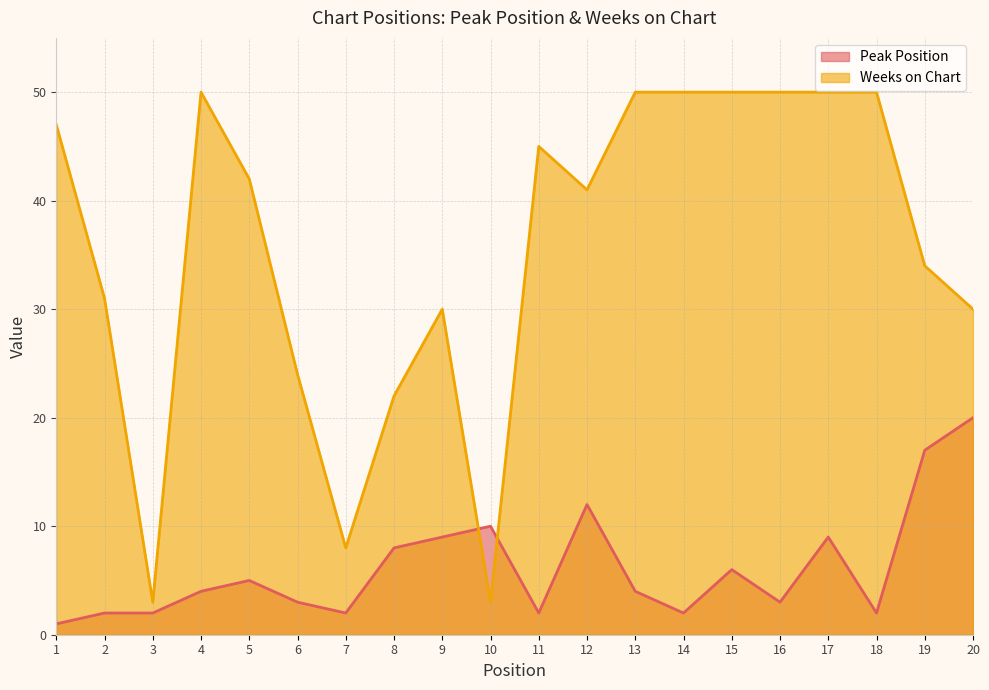

Between 6 and 14, which series saw the biggest shift?

Weeks on Chart